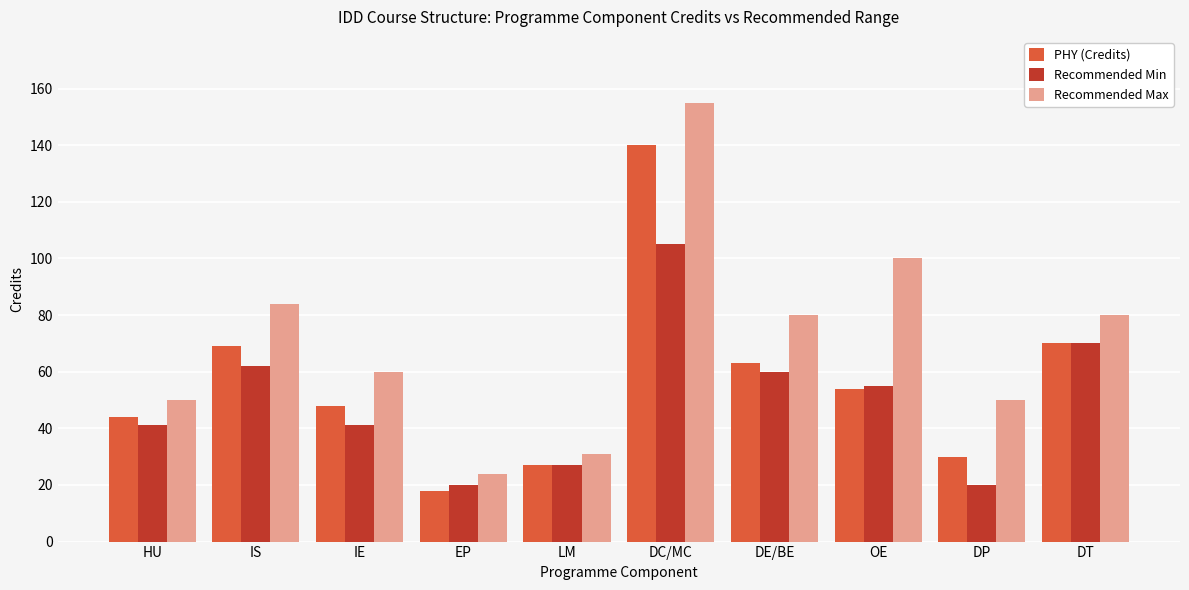

The Recommended Min series shows 42 at DT. True or false?

False